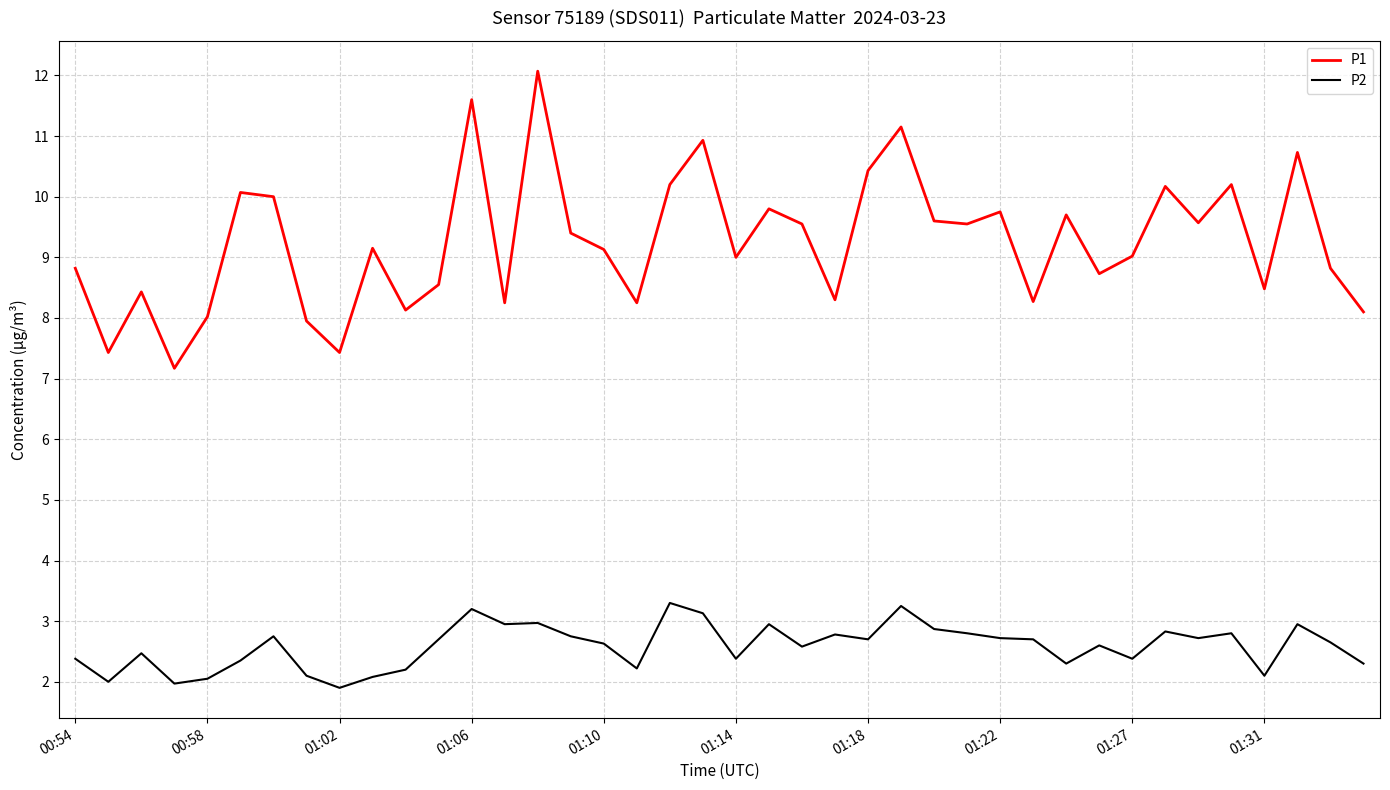

True or false: P2 and P1 cross at least once.

False